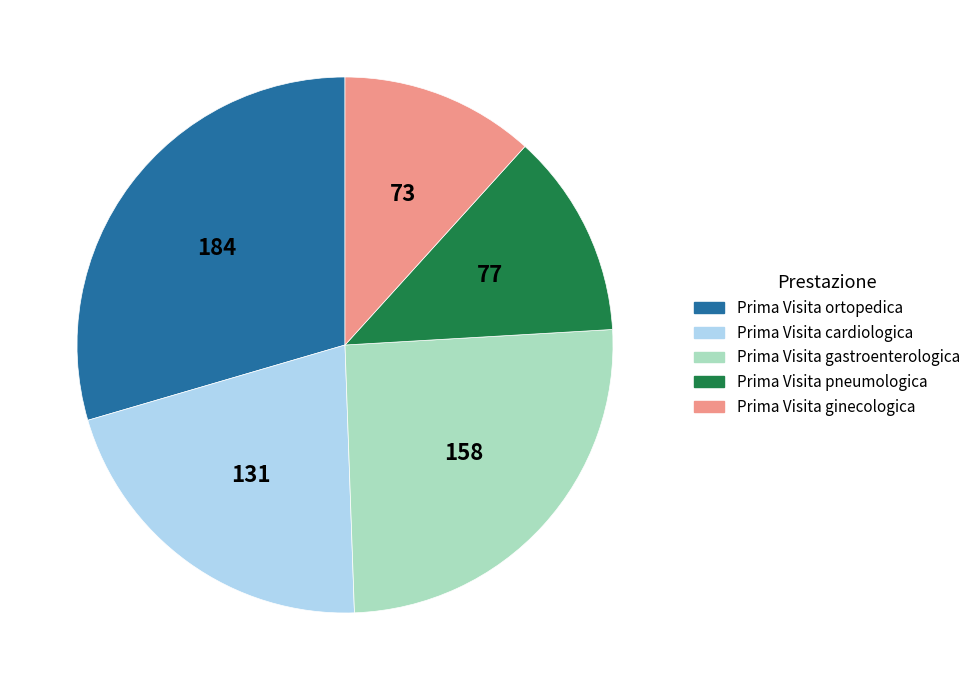

Does any single category account for the majority?

No